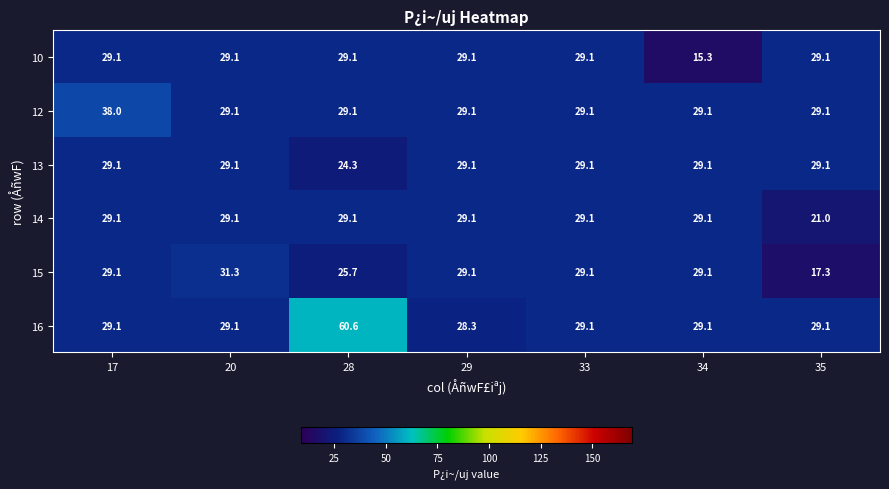

At which category does the chart reach its minimum across all series?

34